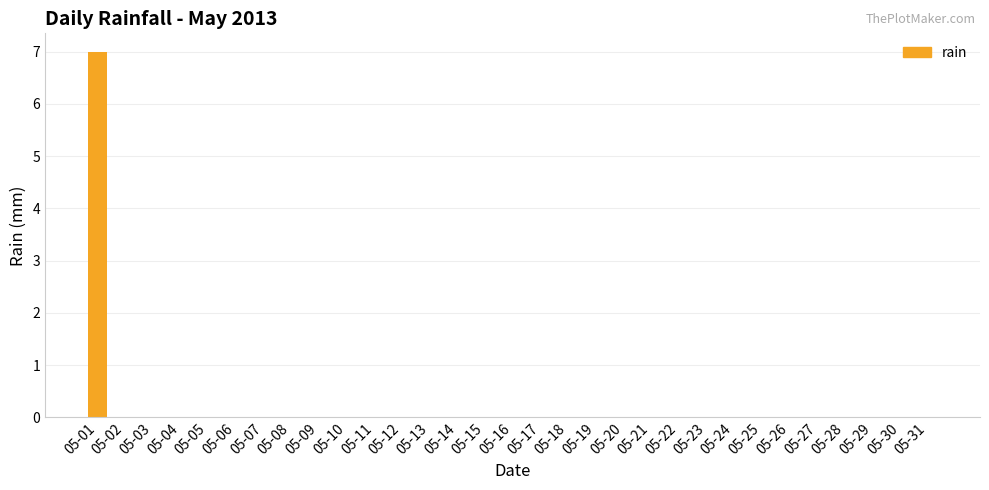

The value at 05-14 is -3. True or false?

False